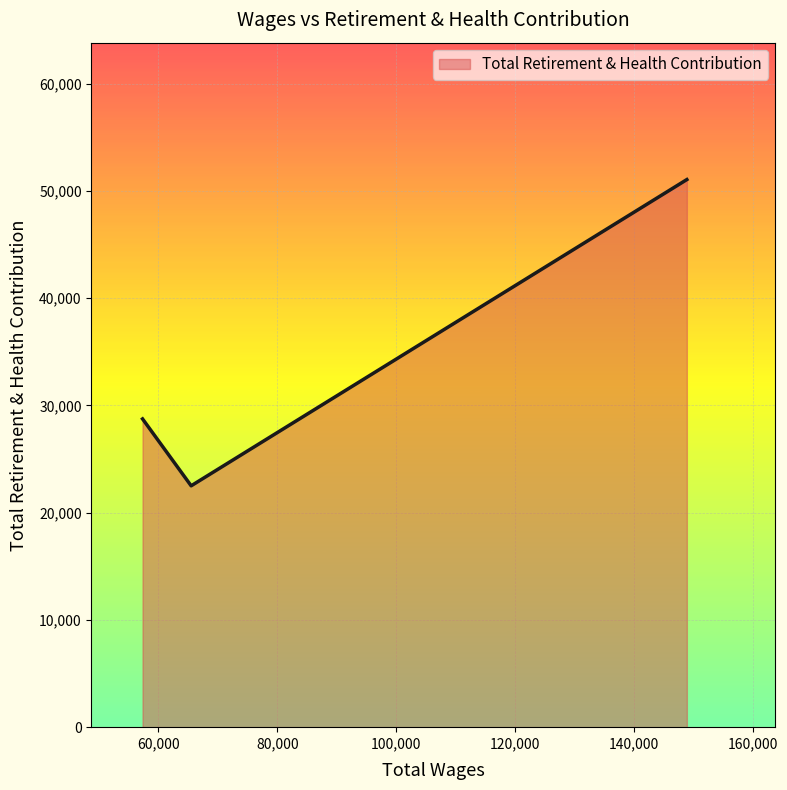

What is the greatest value displayed?

51070